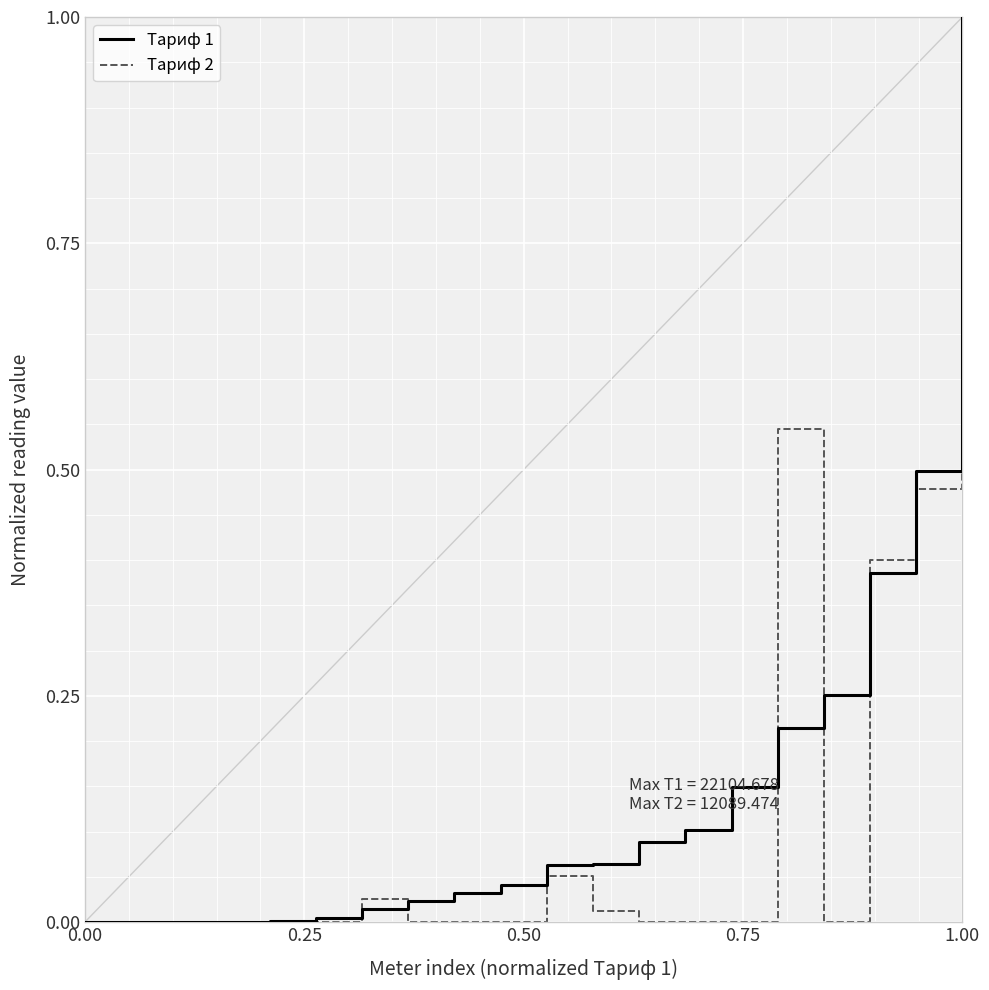

What is the greatest value displayed?

1.0